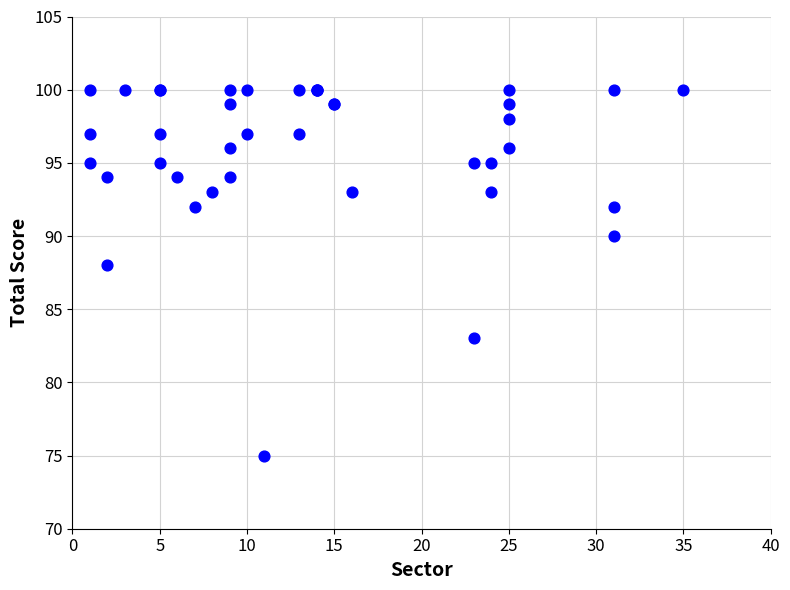

What Y value in the scatter plot is closest to 87?

88